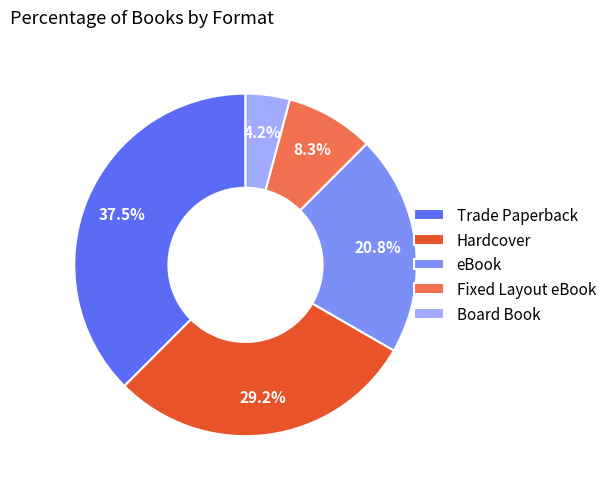

What is the smallest slice in the pie chart?

Board Book